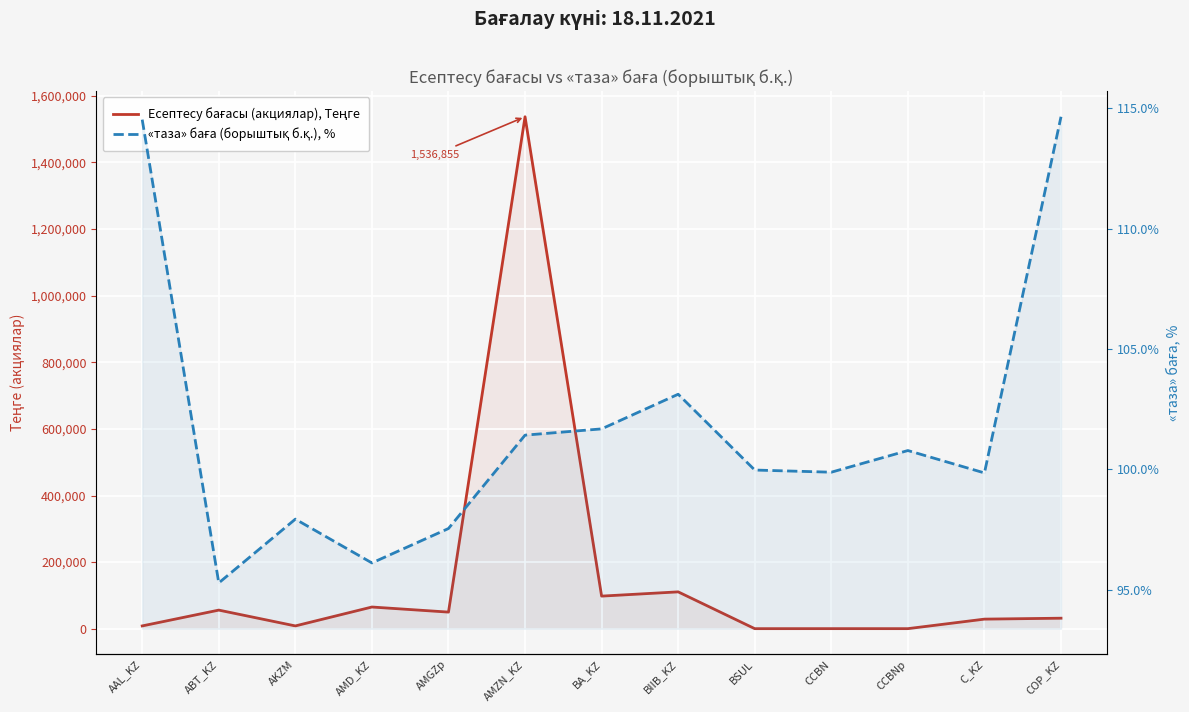

In Есептесу бағасы (акциялар), Теңге, how many points are lower than both neighbors (excluding endpoints)?

5